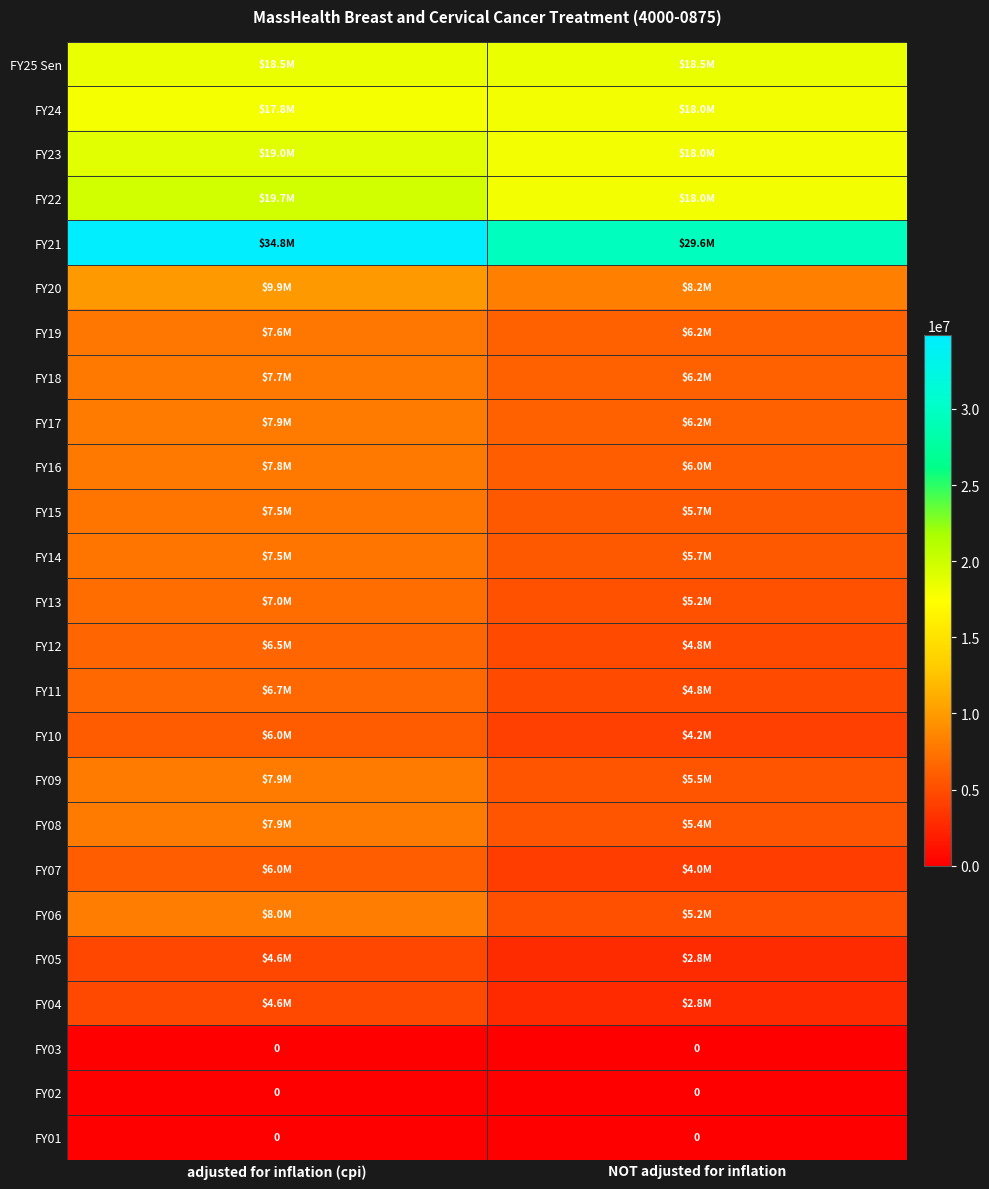

The value of FY08 at adjusted for inflation (cpi) is 12694783. True or false?

False